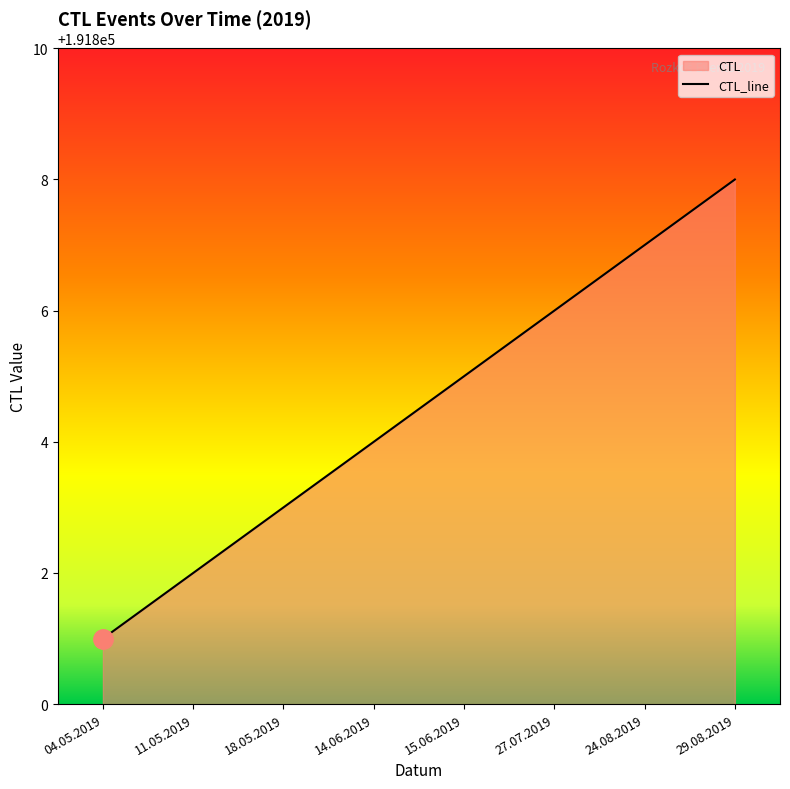

Where is the data nearest to the value 191804?

14.06.2019